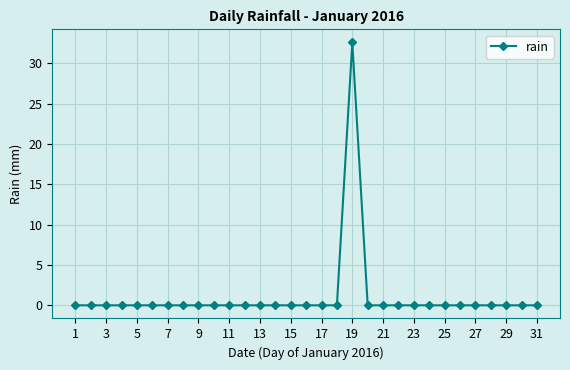

Reading right to left, list all the values displayed in this chart.

0.0	0.0	0.0	0.0	0.0	0.0	0.0	0.0	0.0	0.0	0.0	0.0	32.6	0.0	0.0	0.0	0.0	0.0	0.0	0.0	0.0	0.0	0.0	0.0	0.0	0.0	0.0	0.0	0.0	0.0	0.0